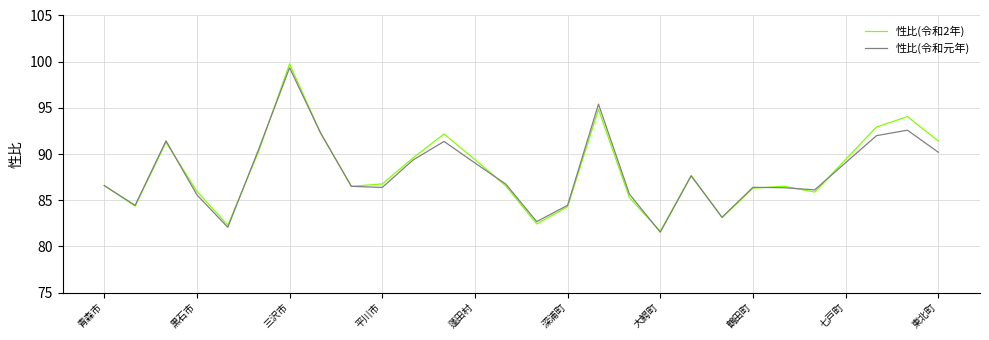

What is the maximum value for 性比(令和元年)?

99.3